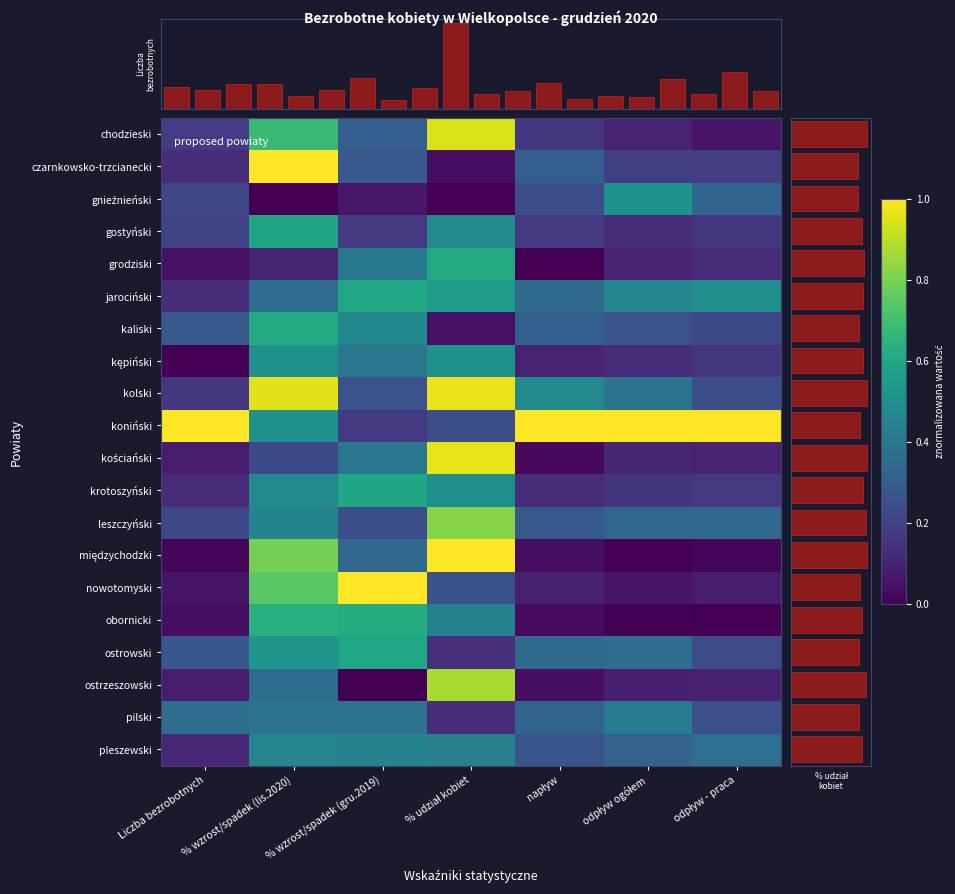

At odpływ - praca, list the series in order from largest to smallest.

koniński, jarociński, pleszewski, leszczyński, gnieźnieński, pilski, kolski, ostrowski, kaliski, czarnkowsko-trzcianecki, krotoszyński, gostyński, kępiński, grodziski, kościański, ostrzeszowski, nowotomyski, chodzieski, międzychodzki, obornicki